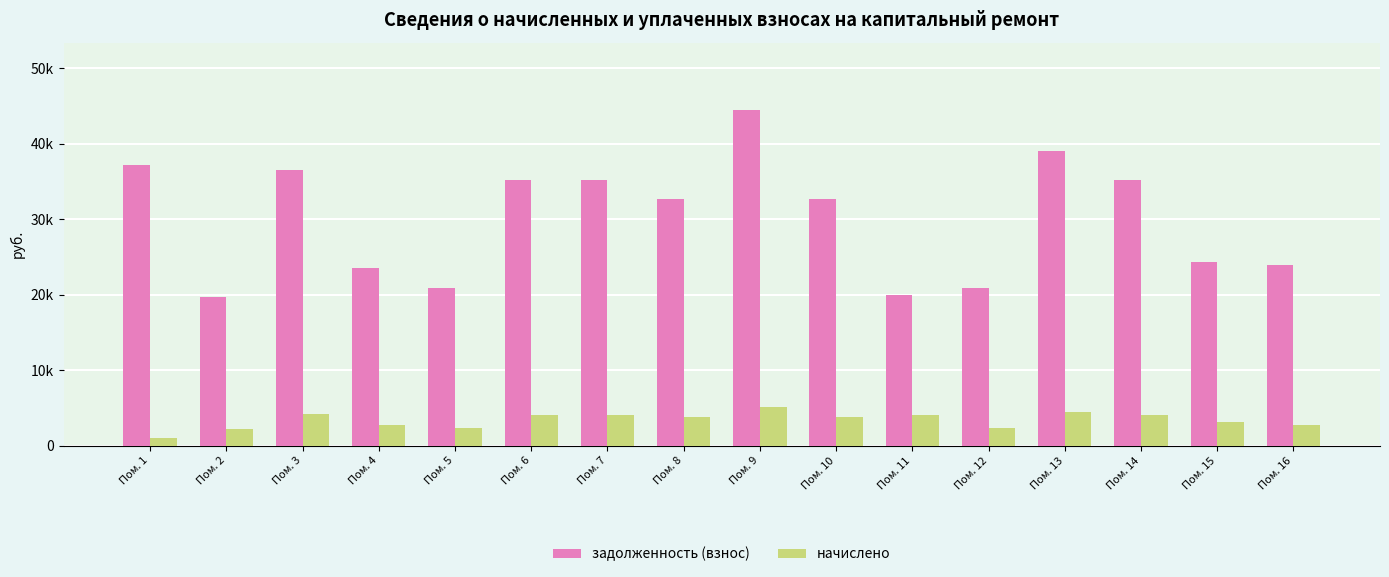

What are all the series names shown in the legend?

задолженность (взнос), начислено